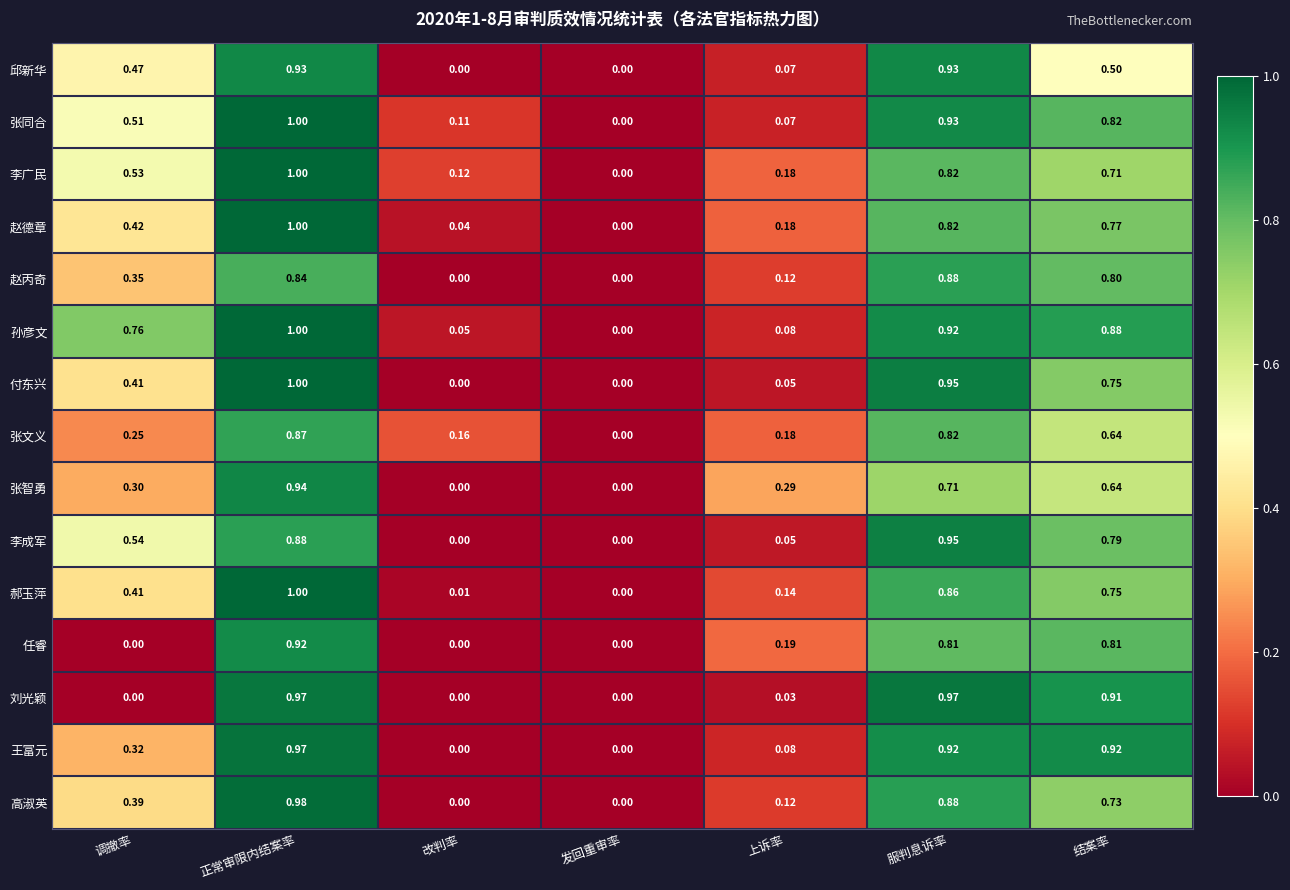

At which category does the chart reach its peak across all series?

正常审限内结案率